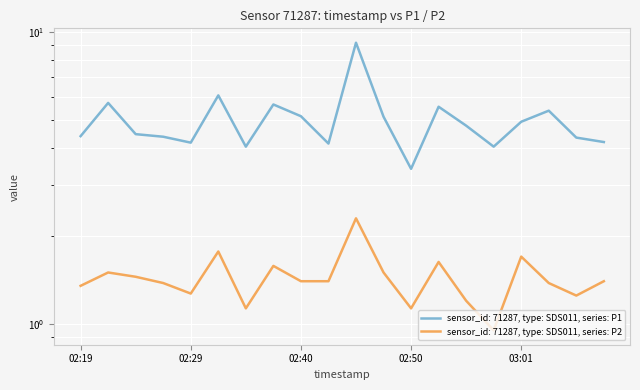

Does the chart display data point markers on the line(s)?

No